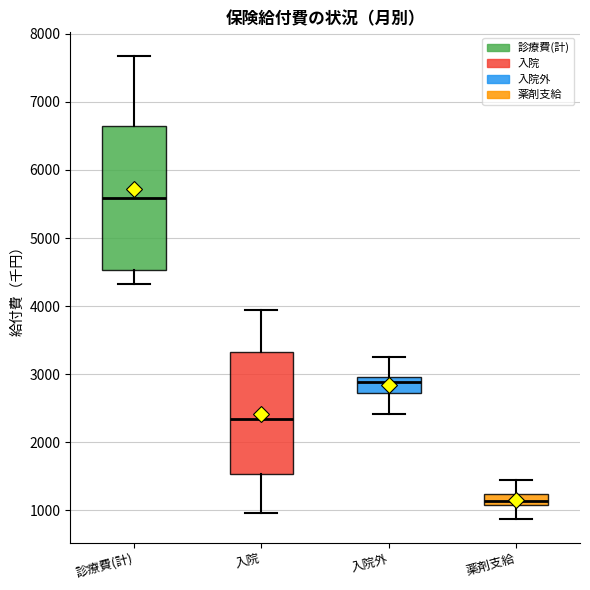

Reading left to right, transcribe this box plot: for each box, give where its median line is, the range the box spans, and where its two whiskers end, as read against the y-axis. The values are not printed on the chart, so give them approximately, as read against the axis.

診療費(計): median 5600, box 4500 to 6600, whiskers 4300 to 7700
入院: median 2300, box 1500 to 3300, whiskers 1000 to 3900
入院外: median 2900, box 2700 to 3000, whiskers 2400 to 3300
薬剤支給: median 1100 (inside the box), box 1100 to 1200, whiskers 900 to 1400